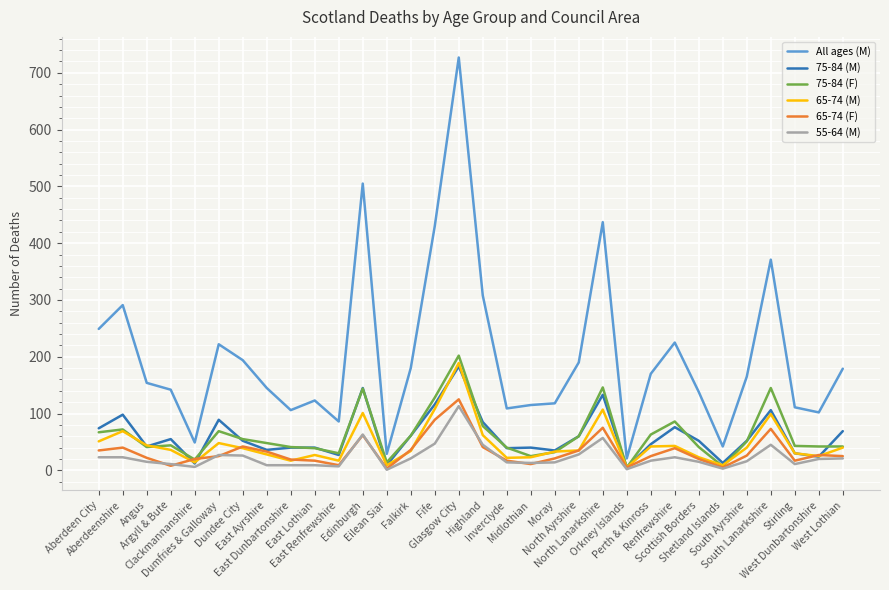

Which series has the largest total across all categories?

All ages (M)